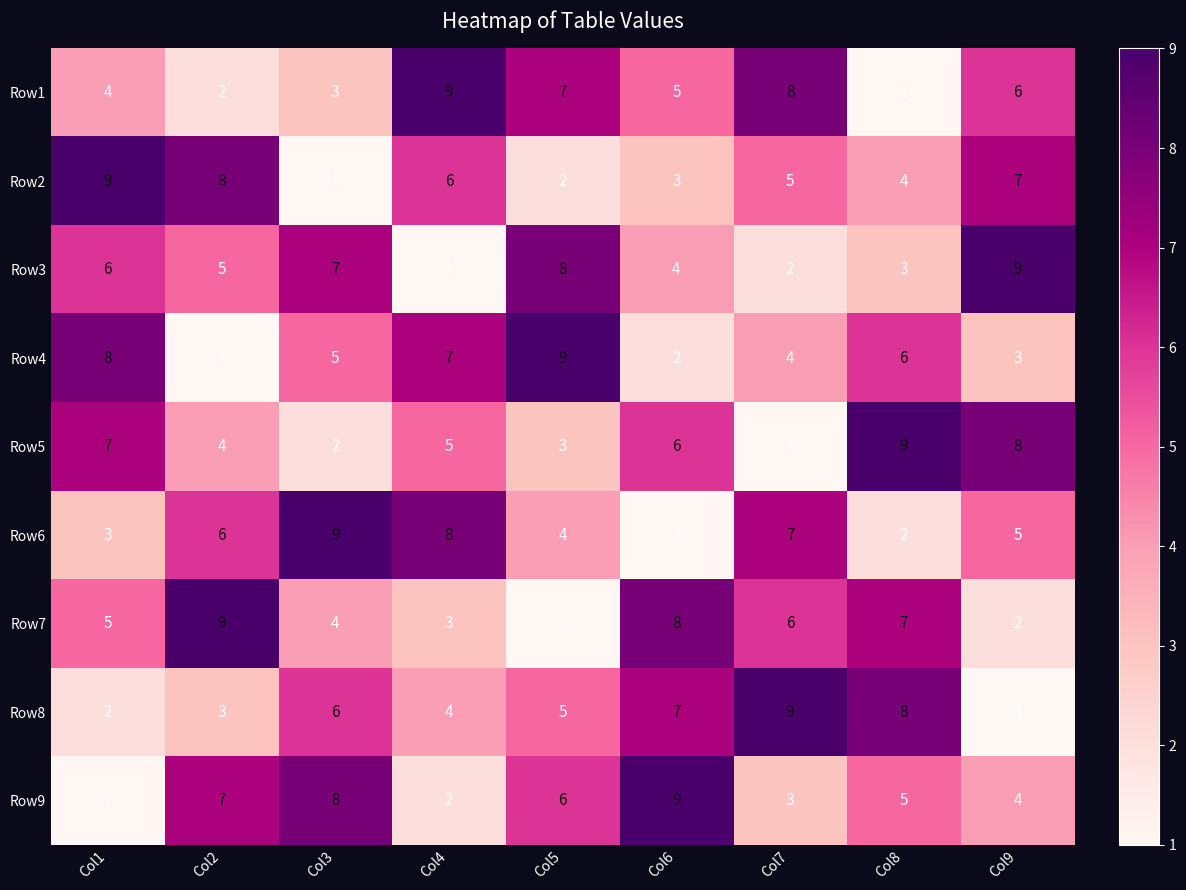

How many Row3 values are between 3 and 7?

5